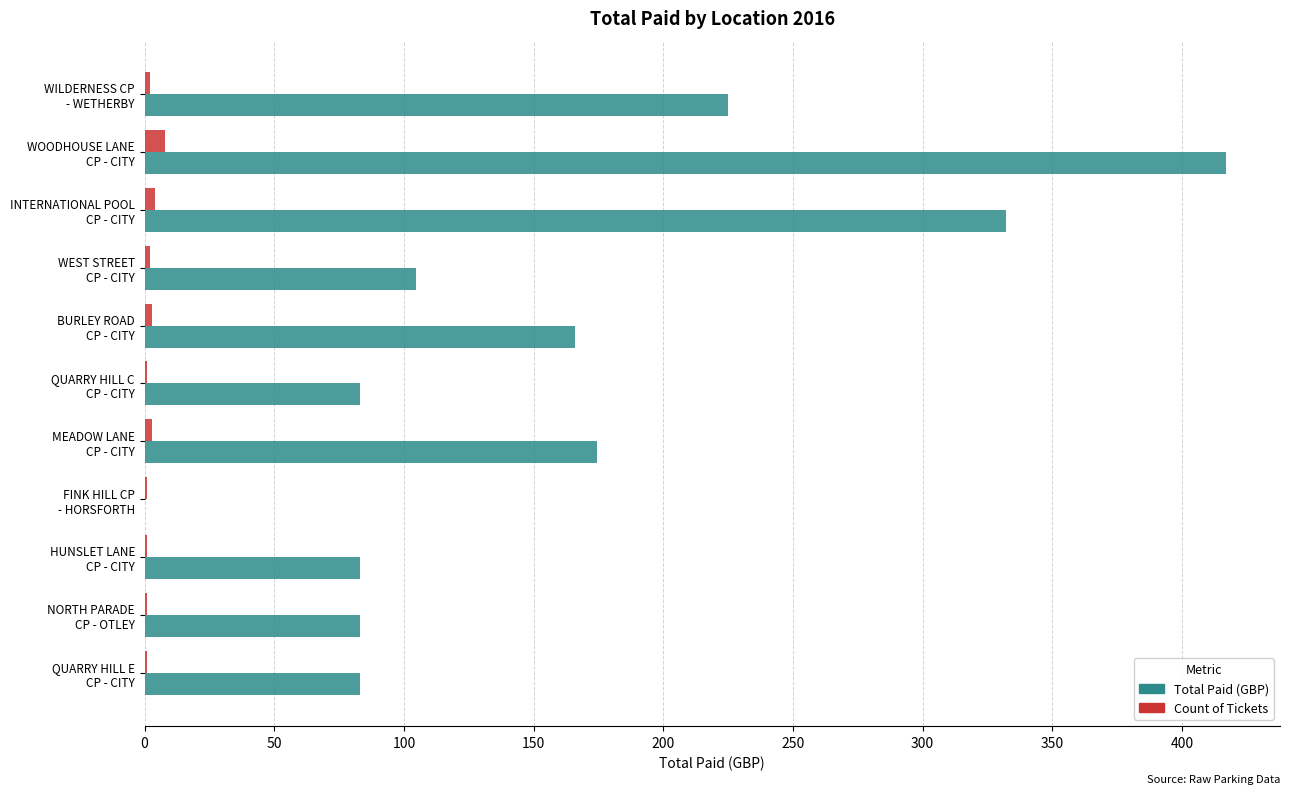

Which series has the largest total across all categories?

Total Paid (GBP)